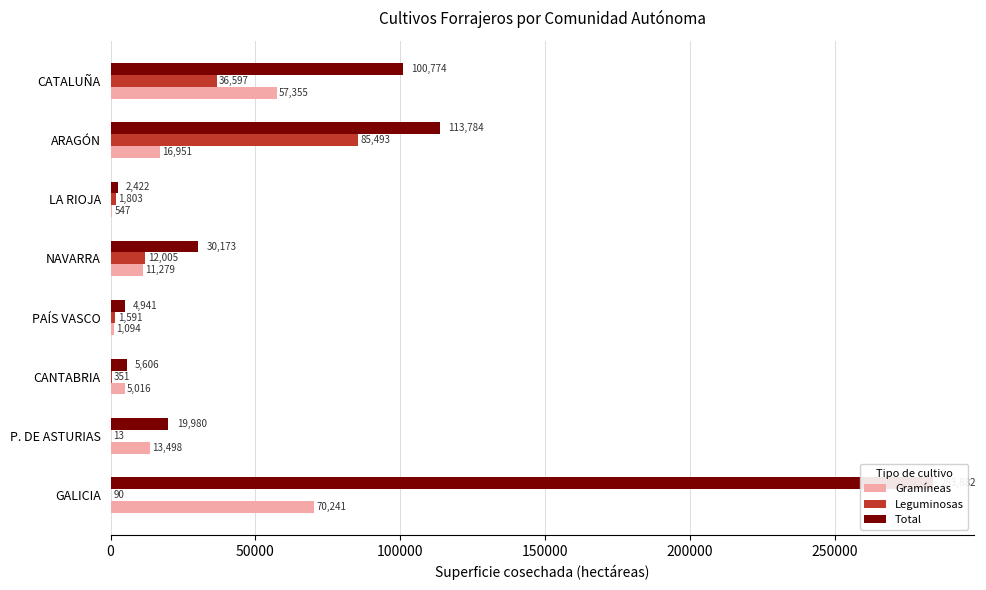

What is the difference between the maximum and minimum values in the Leguminosas series?

85480